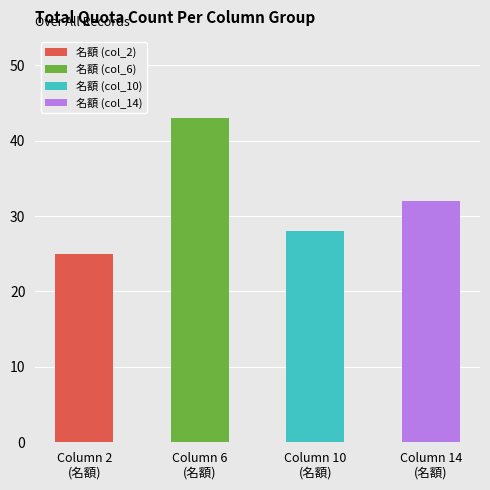

Is the value of 名額 (col_14) at 12 greater than the value of 名額 (col_6) at 8?

No